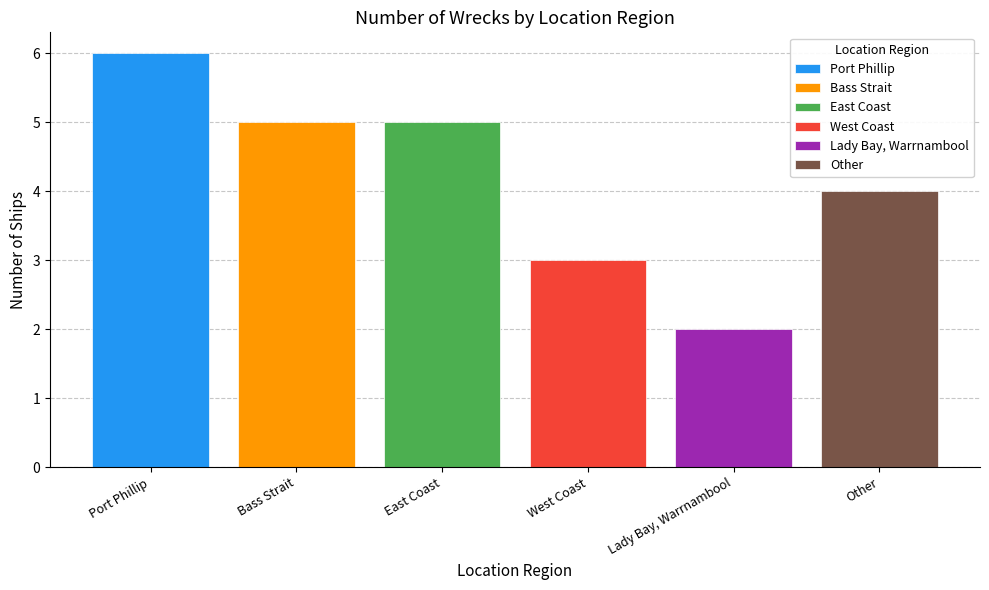

What is the sum of all values?

25